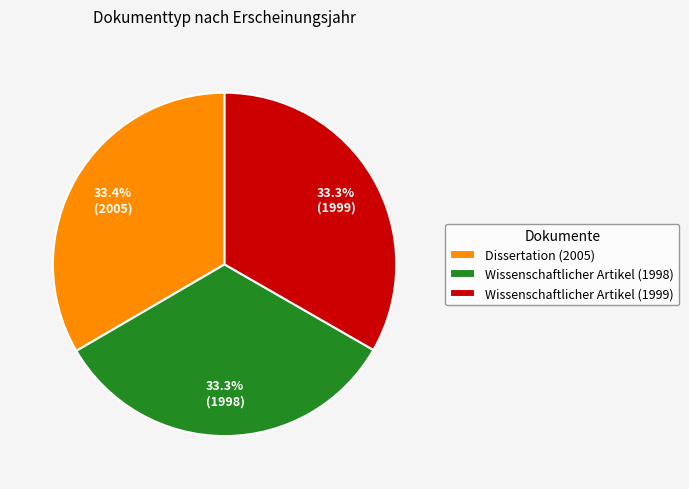

How many slices are in this pie chart?

3